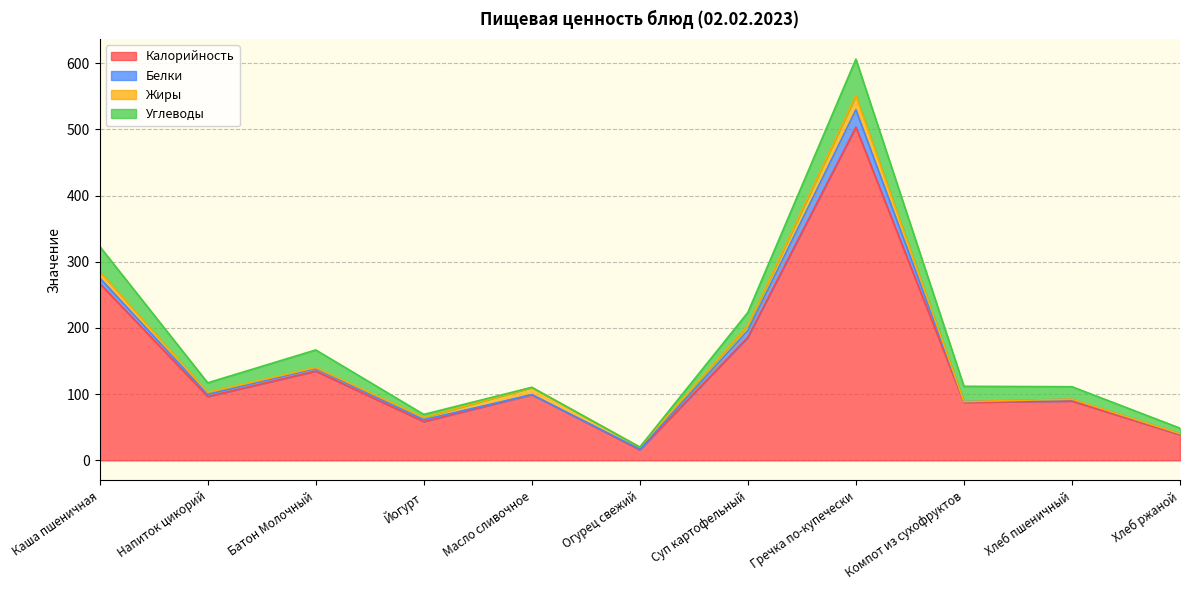

The Углеводы series shows 37.1 at Гречка по-купечески. True or false?

False